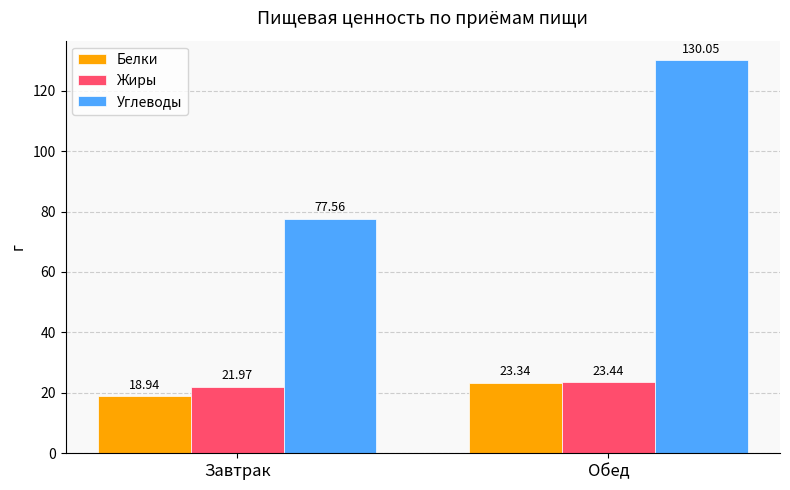

What value does the Углеводы series have at Обед?

130.1